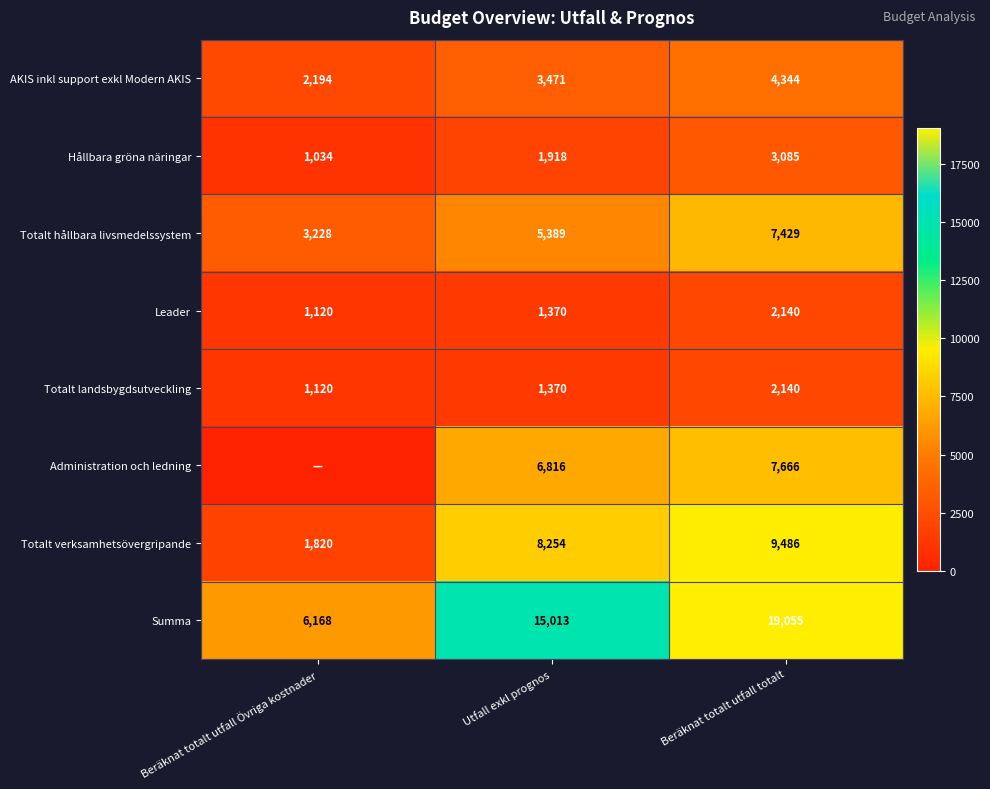

Rank the categories by Leader value from highest to lowest.

Beräknat totalt utfall totalt, Utfall exkl prognos, Beräknat totalt utfall Övriga kostnader